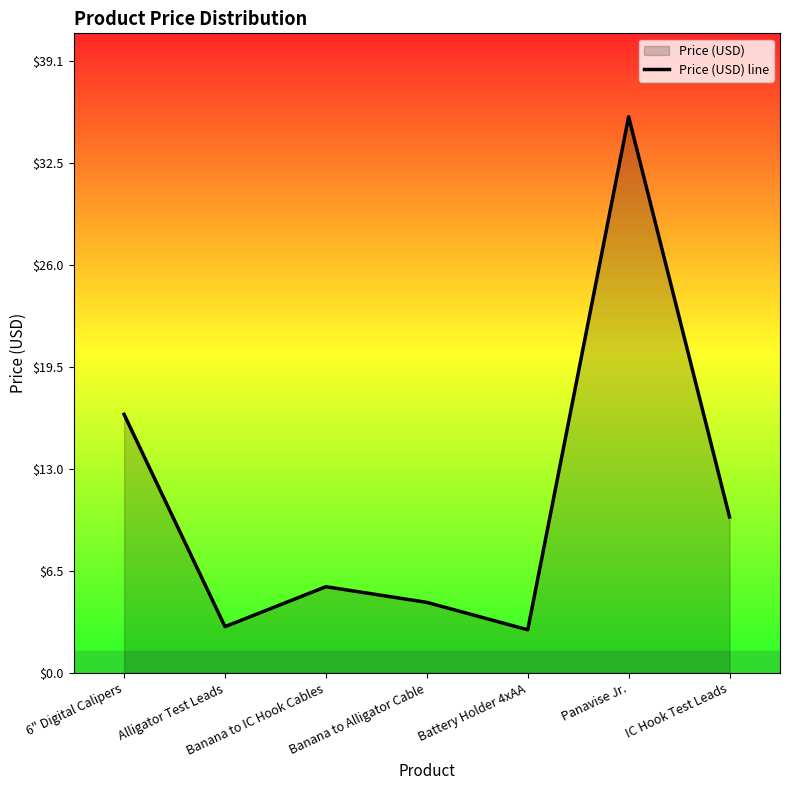

How many interior local valleys (lower than both neighbors) does the data have?

2